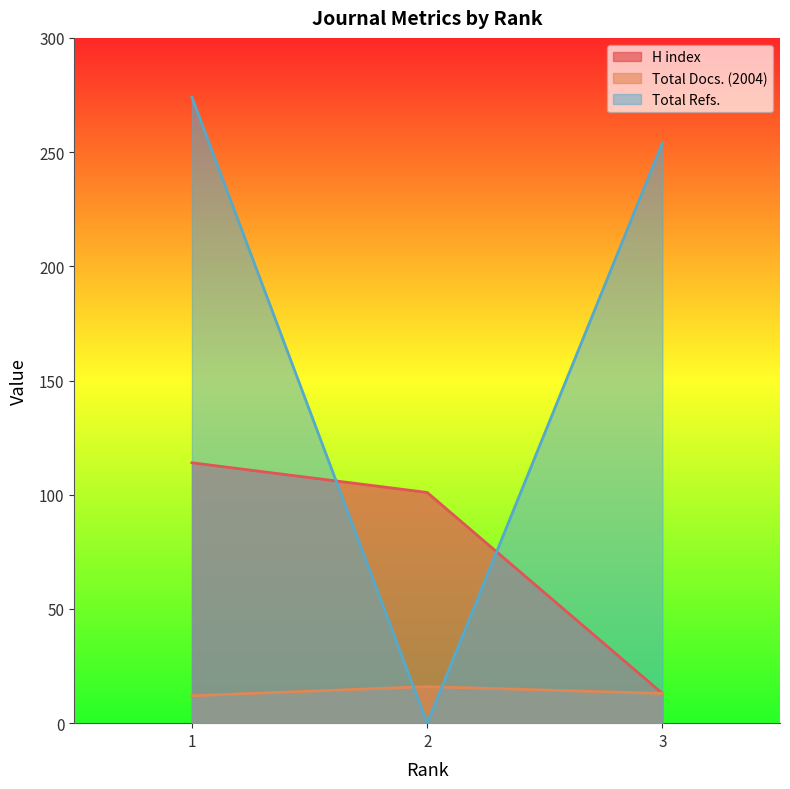

True or false: H index has a value of 114 at 1.

True